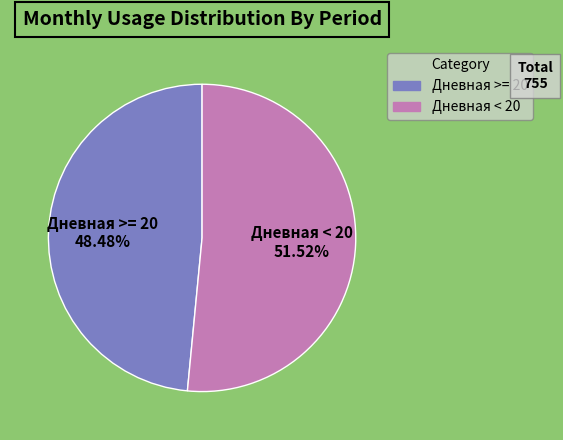

Does any single category account for the majority?

Yes